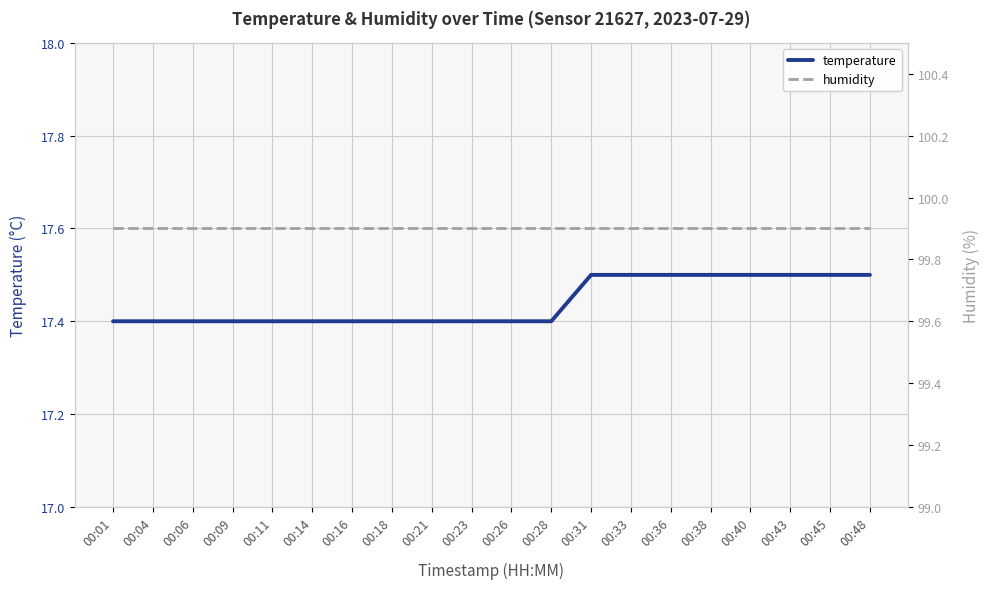

What is the maximum value for humidity?

99.9